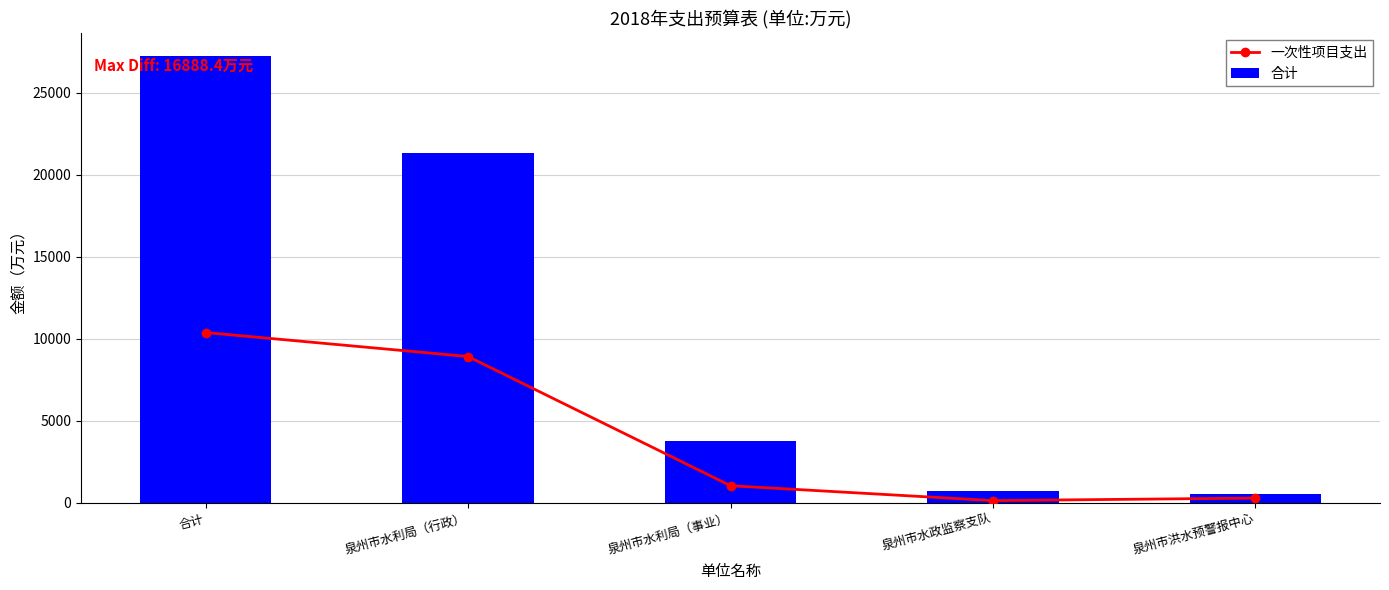

At how many categories does at least one series exceed 22495?

1